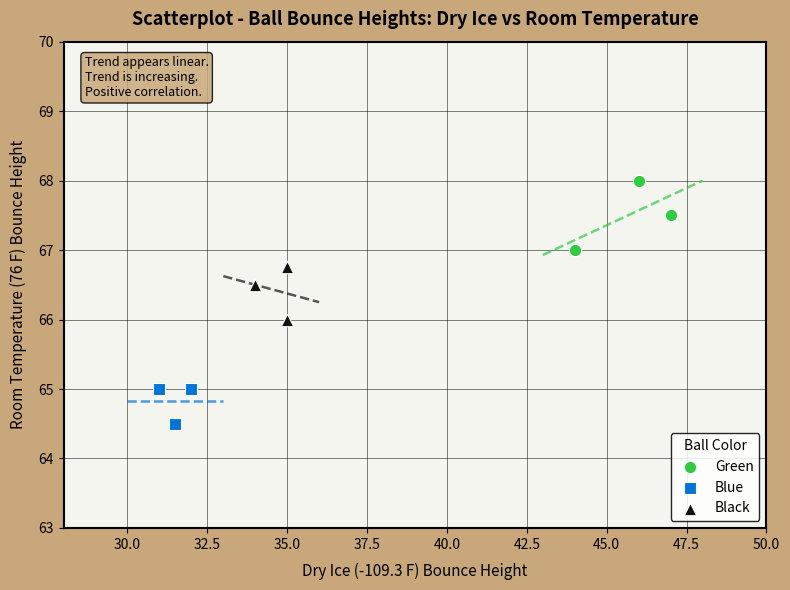

Which series has the widest spread of Y values?

Green